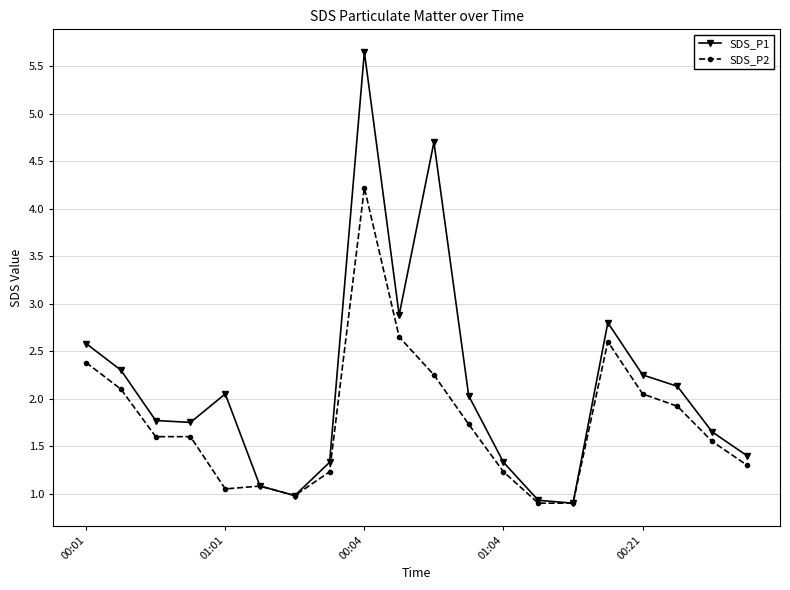

Does the chart have visible grid lines?

Yes